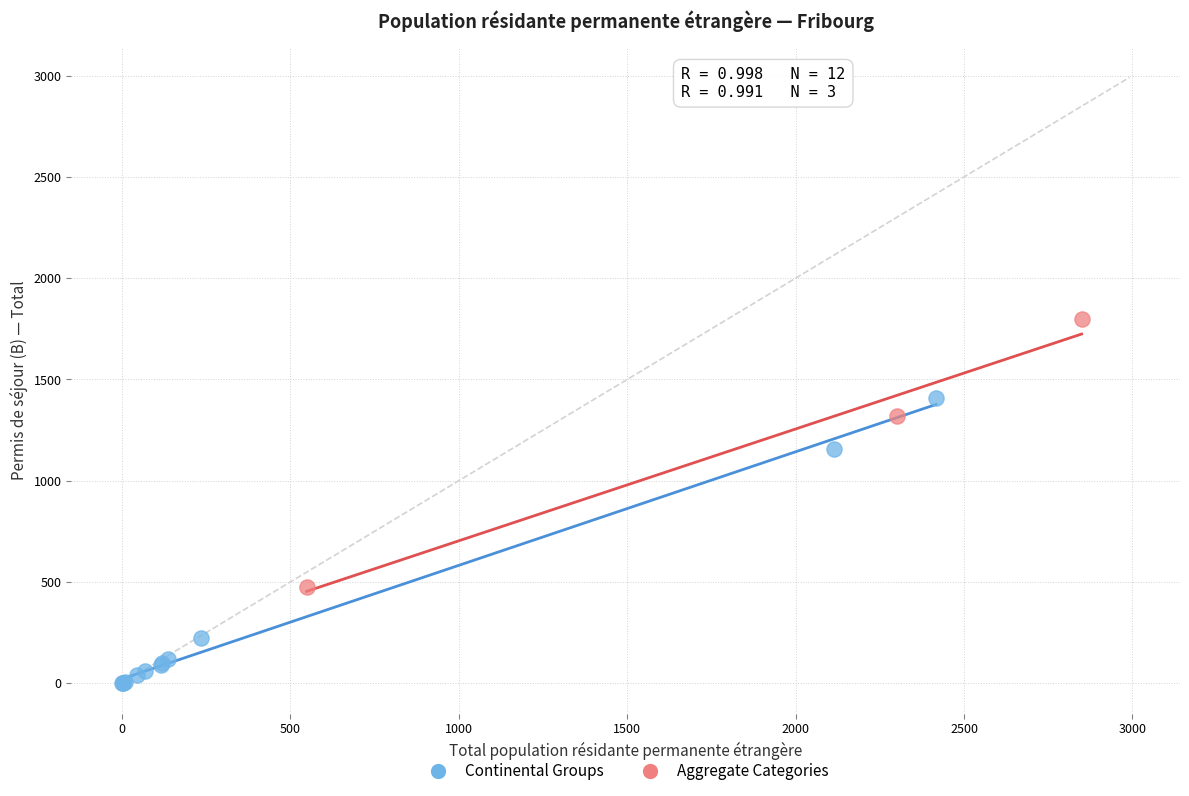

Which series contains the lowest Y value?

Continental Groups